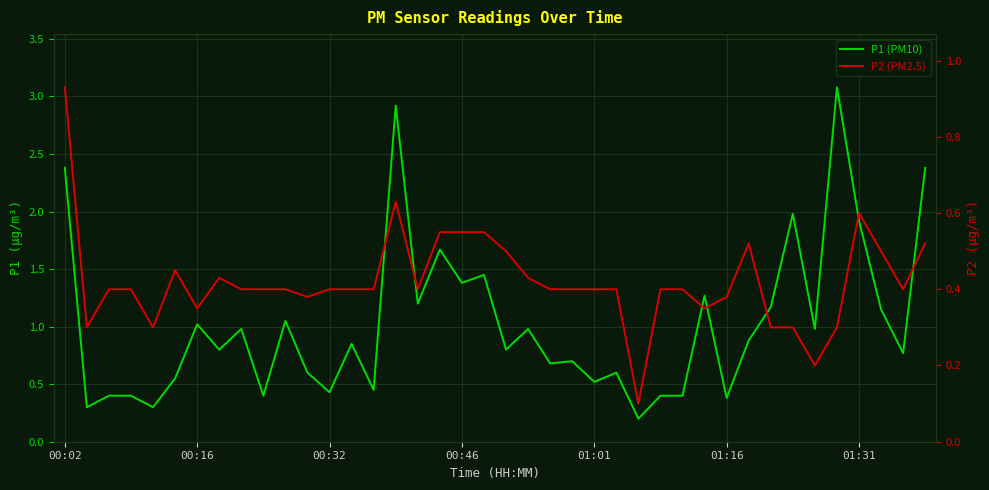

Reading left to right, transcribe all the data shown in this chart.

P1 (PM10): 2.4	0.3	0.4	0.4	0.3	0.6	1.0	0.8	1.0	0.4	1.1	0.6	0.4	0.8	0.5	2.9	1.2	1.7	1.4	1.4	0.8	1.0	0.7	0.7	0.5	0.6	0.2	0.4	0.4	1.3	0.4	0.9	1.2	2.0	1.0	3.1	1.9	1.1	0.8	2.4
P2 (PM2.5): 0.9	0.3	0.4	0.4	0.3	0.5	0.3	0.4	0.4	0.4	0.4	0.4	0.4	0.4	0.4	0.6	0.4	0.6	0.6	0.6	0.5	0.4	0.4	0.4	0.4	0.4	0.1	0.4	0.4	0.3	0.4	0.5	0.3	0.3	0.2	0.3	0.6	0.5	0.4	0.5